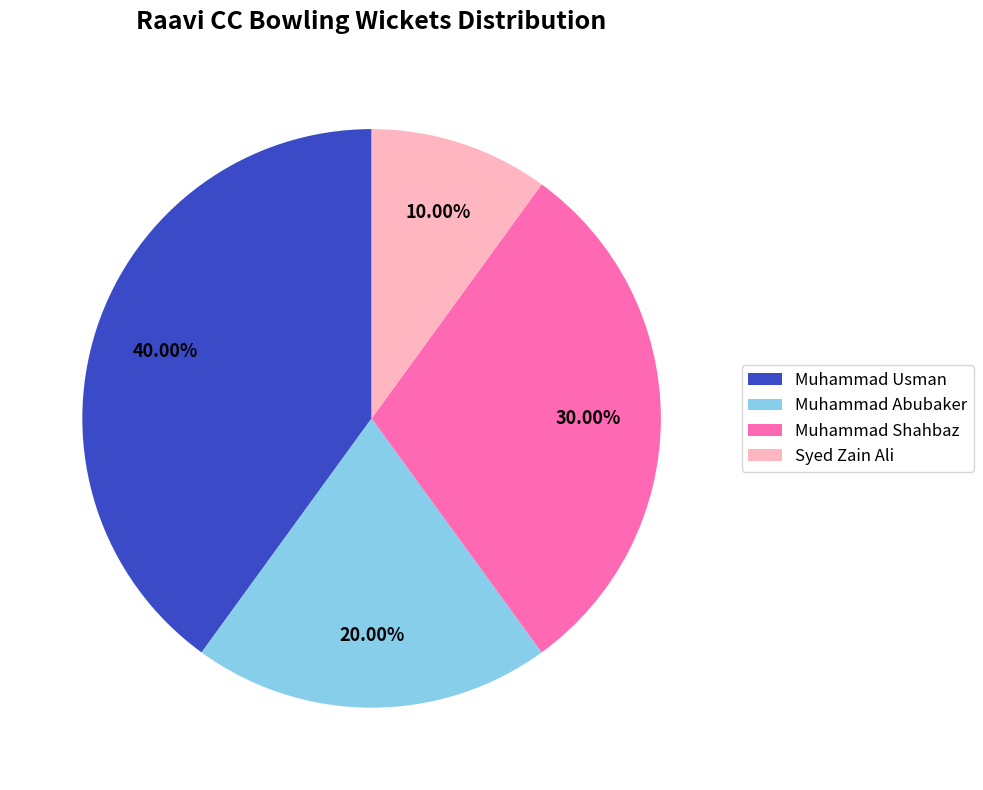

How many segments does this pie chart have?

4